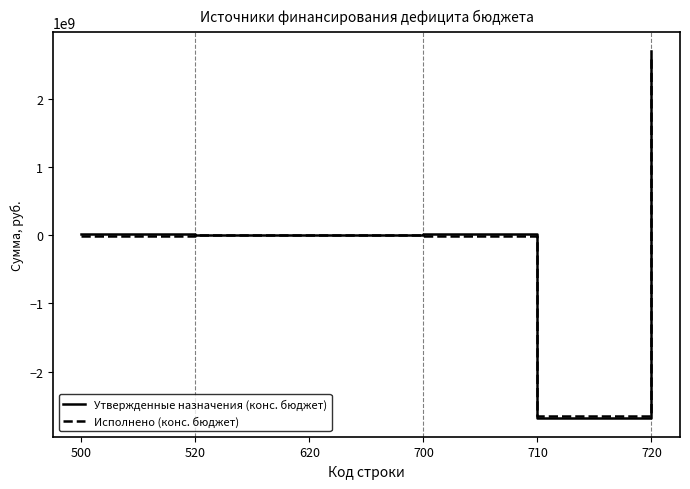

What is the maximum value shown in the chart?

2705400552.8